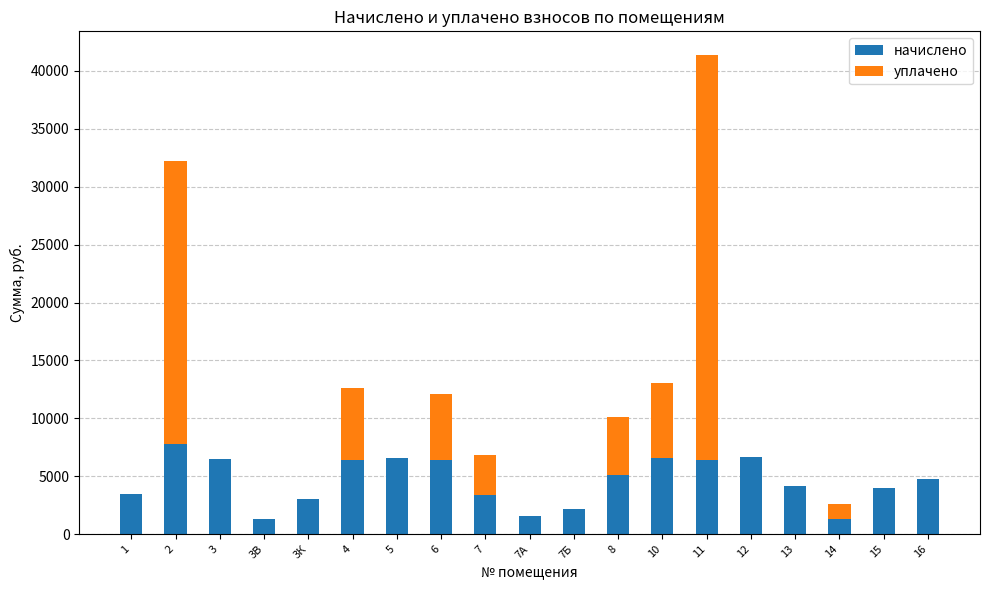

The value of начислено at 8 is 2817.5. True or false?

False